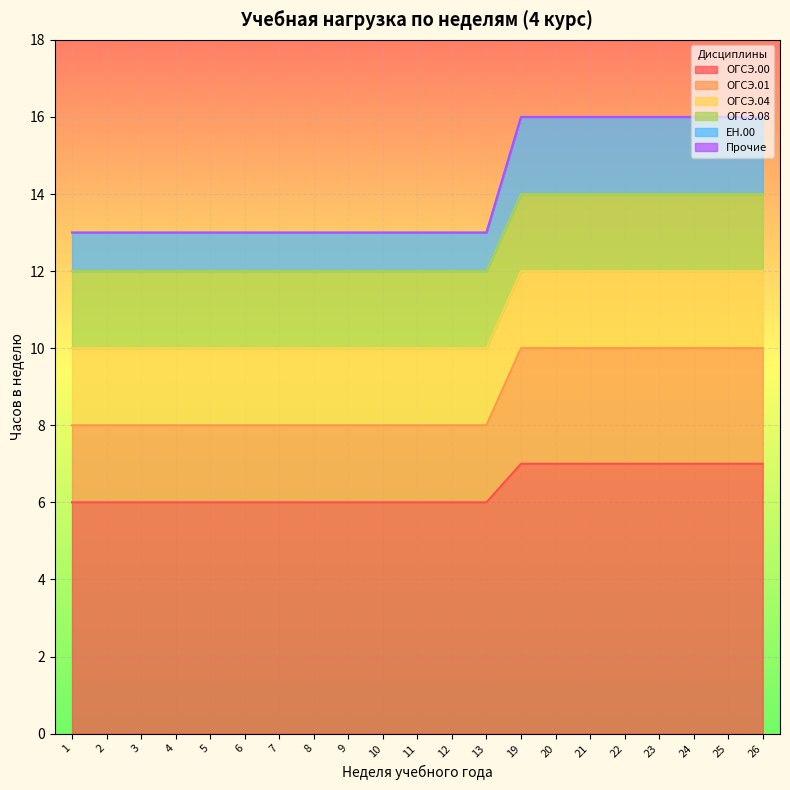

Count the number of categories in the chart.

21